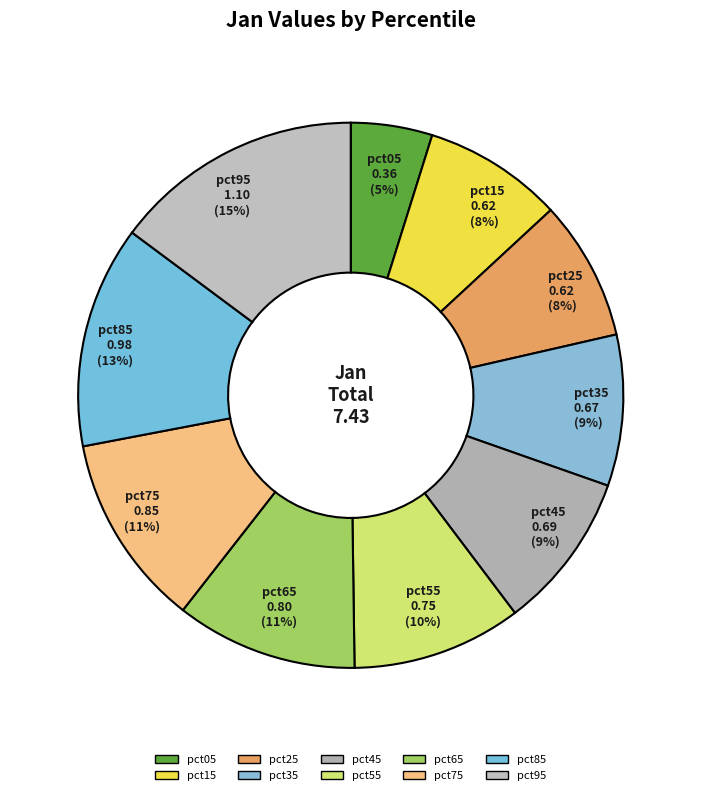

The pct55 slice represents 10% of the pie. True or false?

True